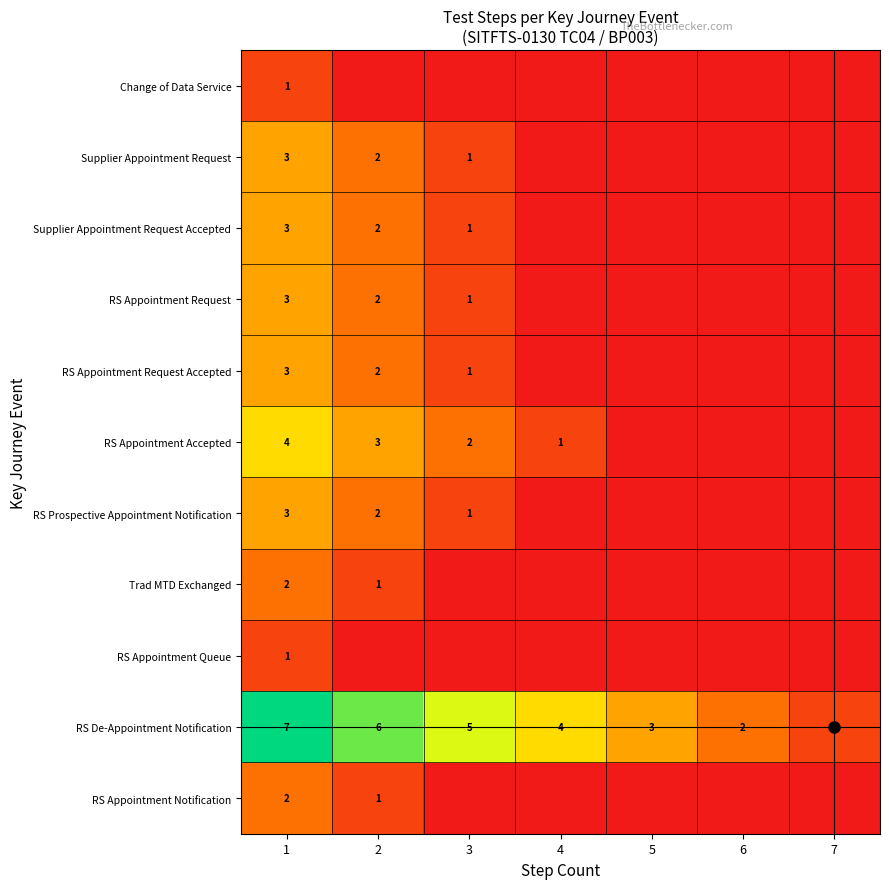

The RS De-Appointment Notification series shows 5 at 3. True or false?

True